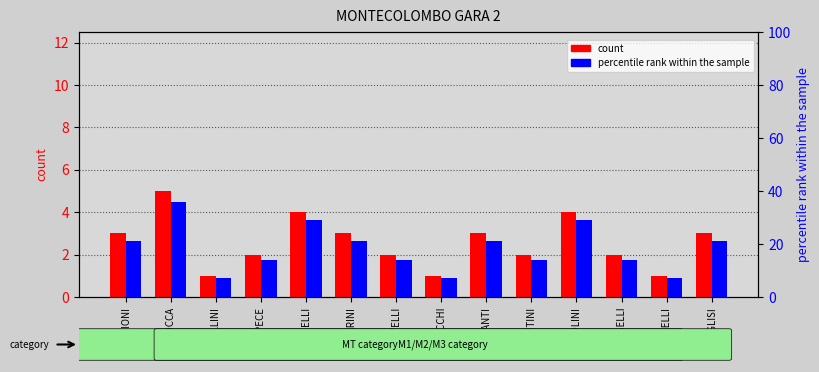

Is the value of count at TOMASELLI greater than the value of percentile rank within the sample at TOMASELLI?

No